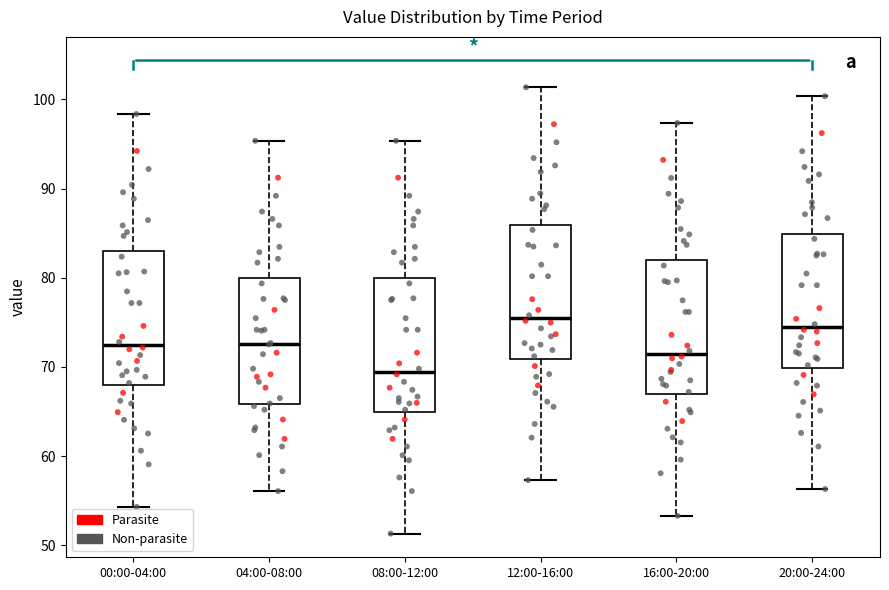

Reading left to right, transcribe this box plot: for each box, give where its median line is, the range the box spans, and where its two whiskers end, as read against the y-axis. The values are not printed on the chart, so give them approximately, as read against the axis.

00:00-04:00: median 72, box 68 to 83, whiskers 54 to 98
04:00-08:00: median 73, box 66 to 80, whiskers 56 to 95
08:00-12:00: median 69, box 65 to 80, whiskers 51 to 95
12:00-16:00: median 75, box 71 to 86, whiskers 57 to 101
16:00-20:00: median 71, box 67 to 82, whiskers 53 to 97
20:00-24:00: median 74, box 70 to 85, whiskers 56 to 100